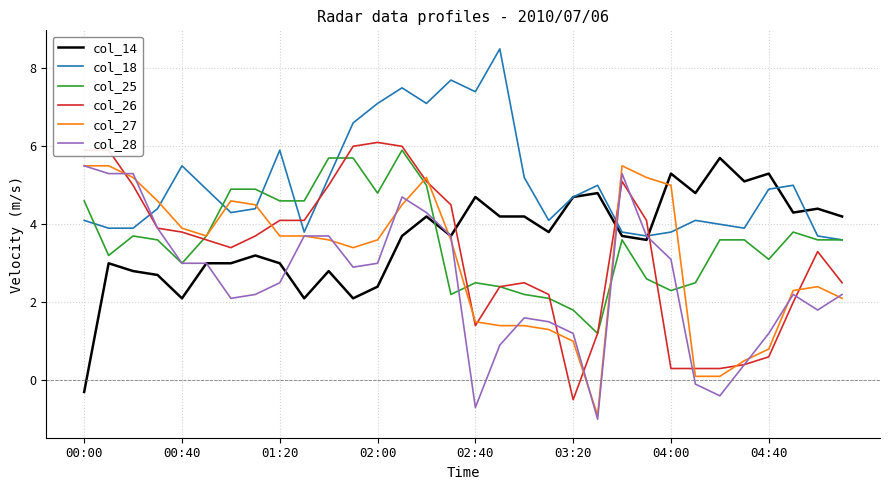

What is the maximum value for col_27?

5.5